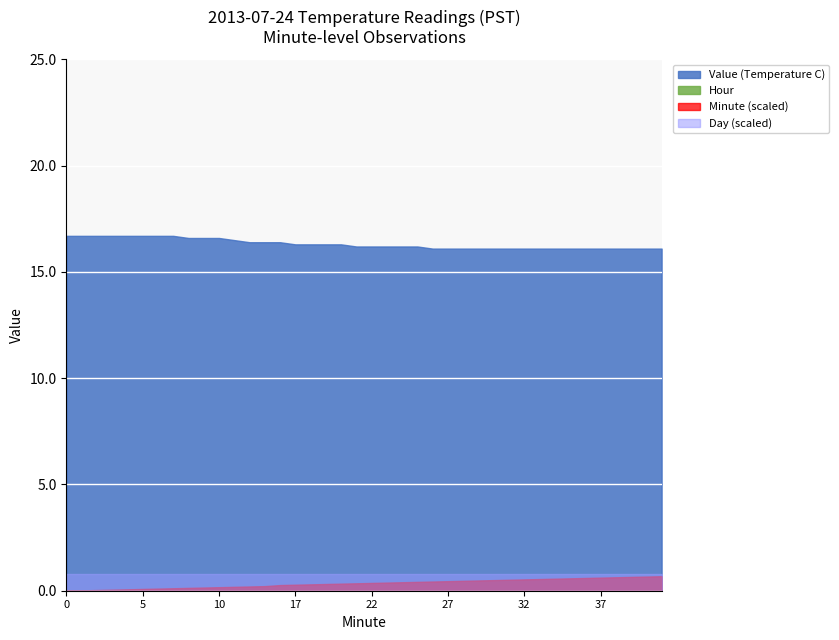

Which series has the largest total across all categories?

Value (Temperature C)